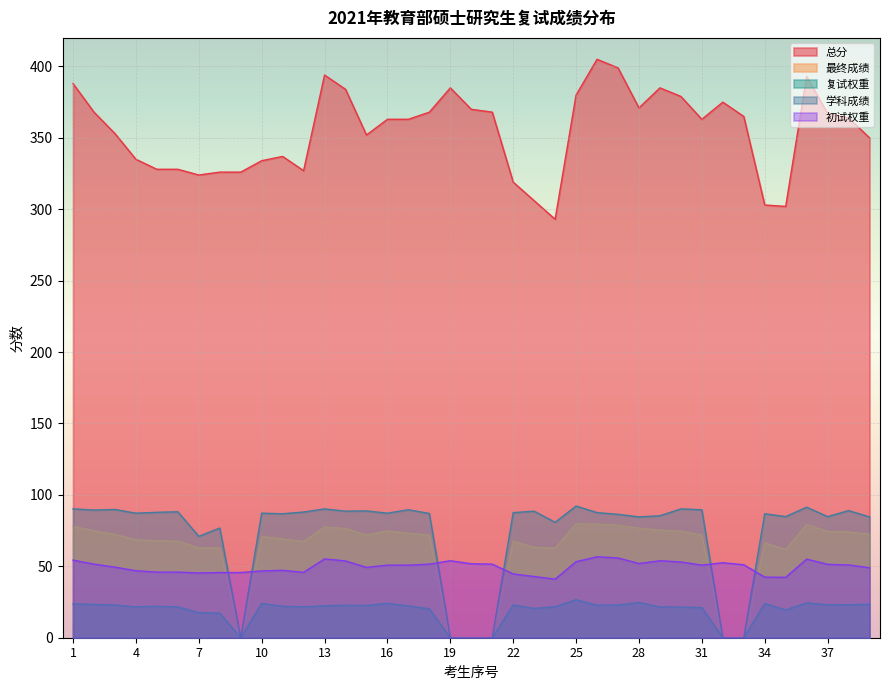

True or false: 总分 has a value of 81.9 at 17.

False